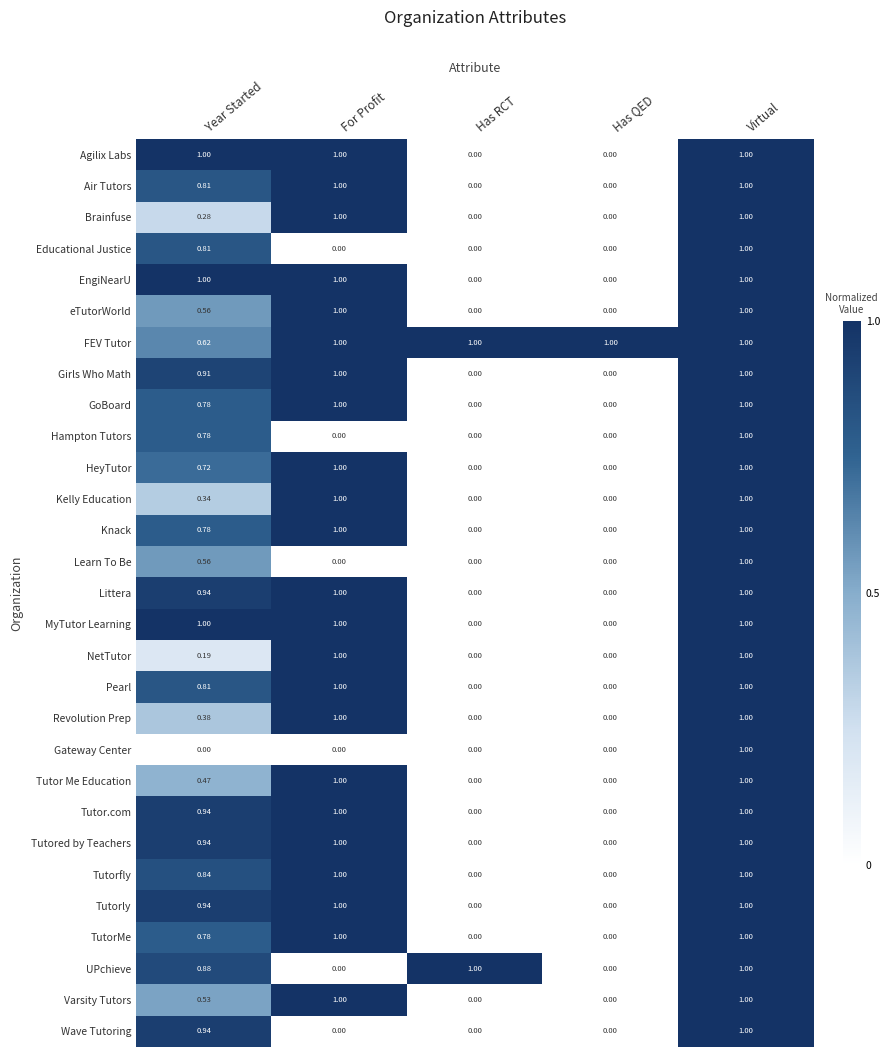

Which series has the largest total across all categories?

FEV Tutor